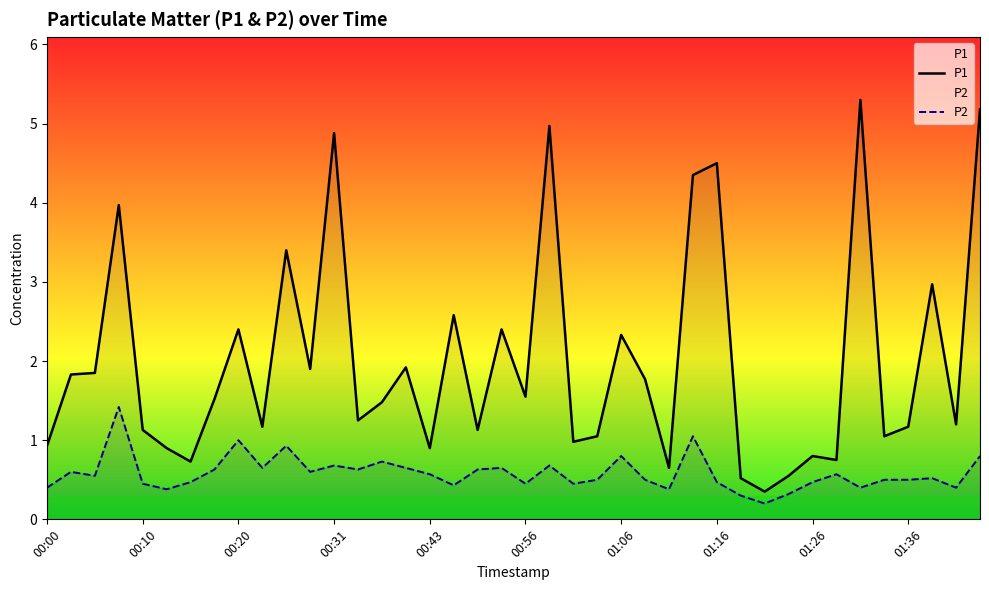

Read the P2 value at 01:16.

0.5